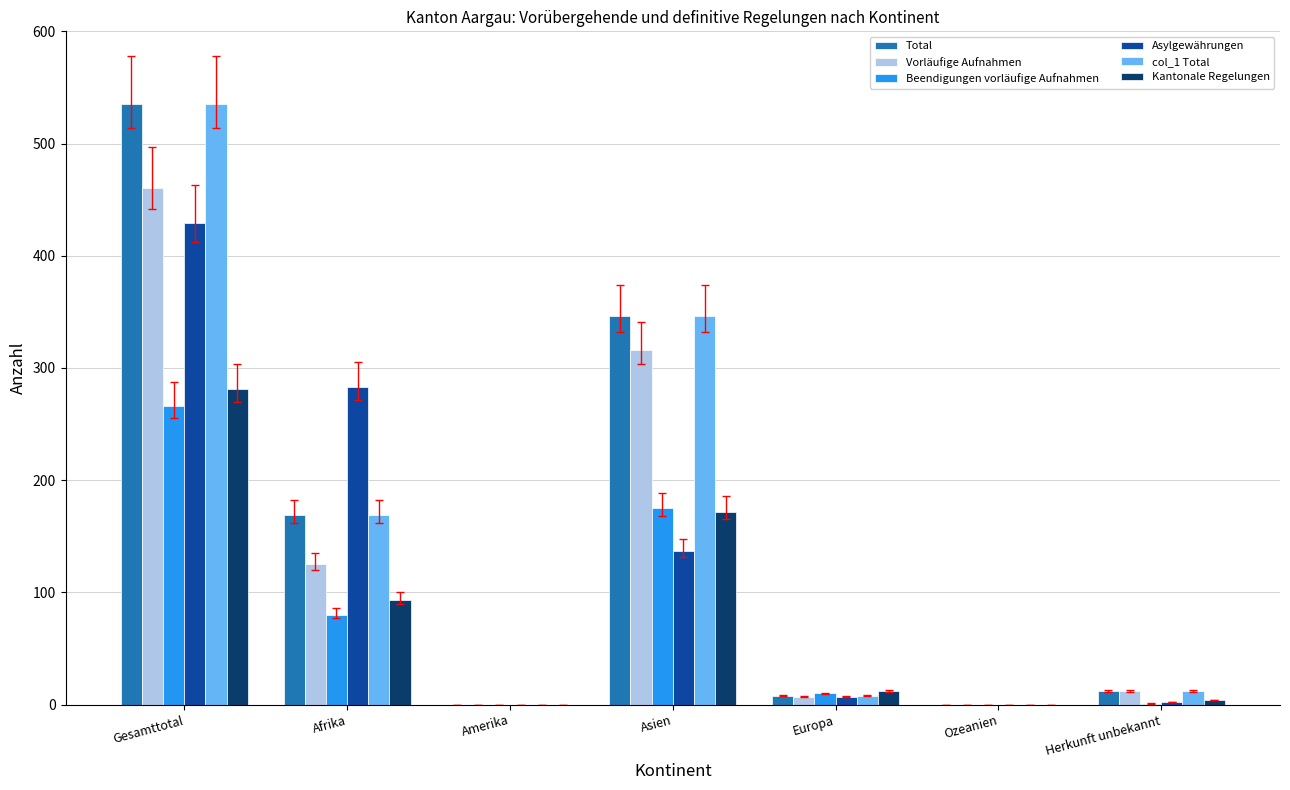

True or false: Vorläufige Aufnahmen has a value of -184 at Ozeanien.

False